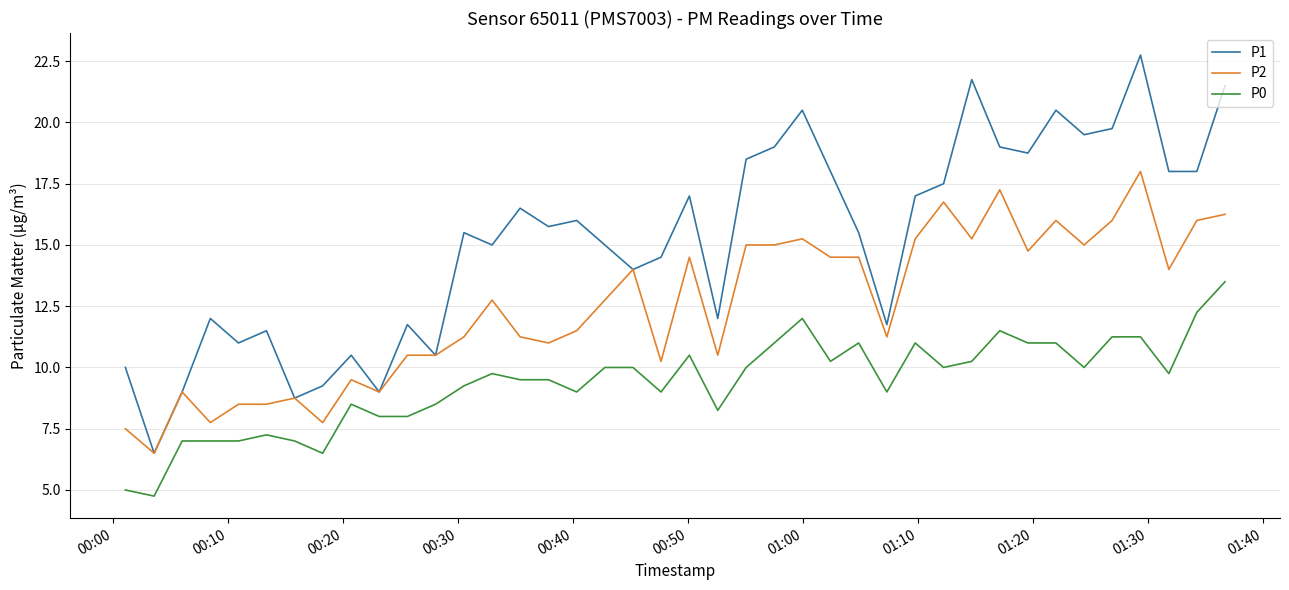

Rank the series by their average value, from lowest to highest.

P0, P2, P1